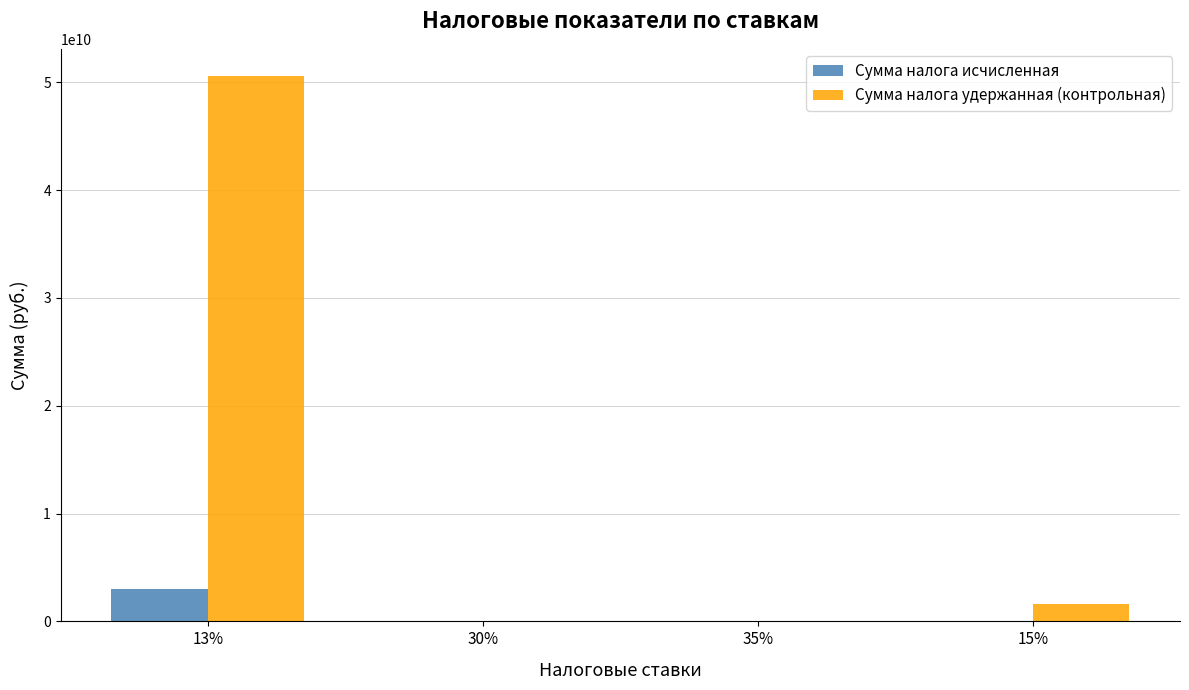

Count the number of data series in this chart.

2